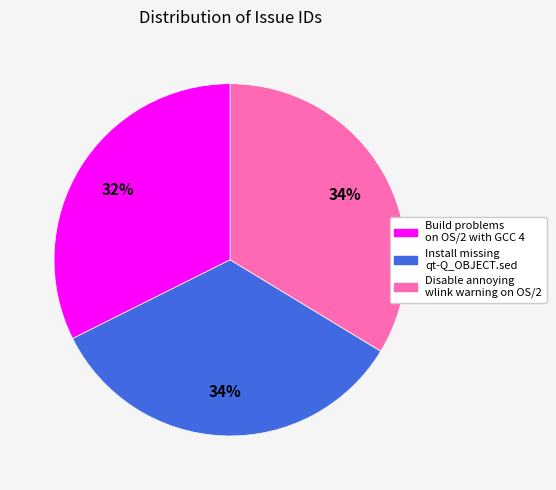

What percentage is the Install missing qt-Q_OBJECT.sed slice, to the nearest percent?

34%